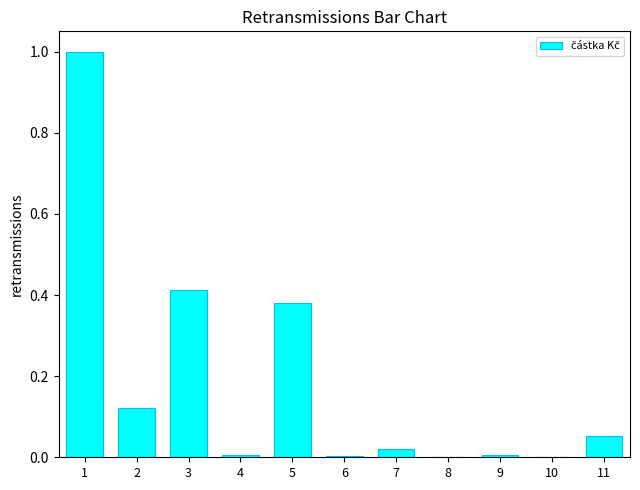

How many series are shown in this chart?

1